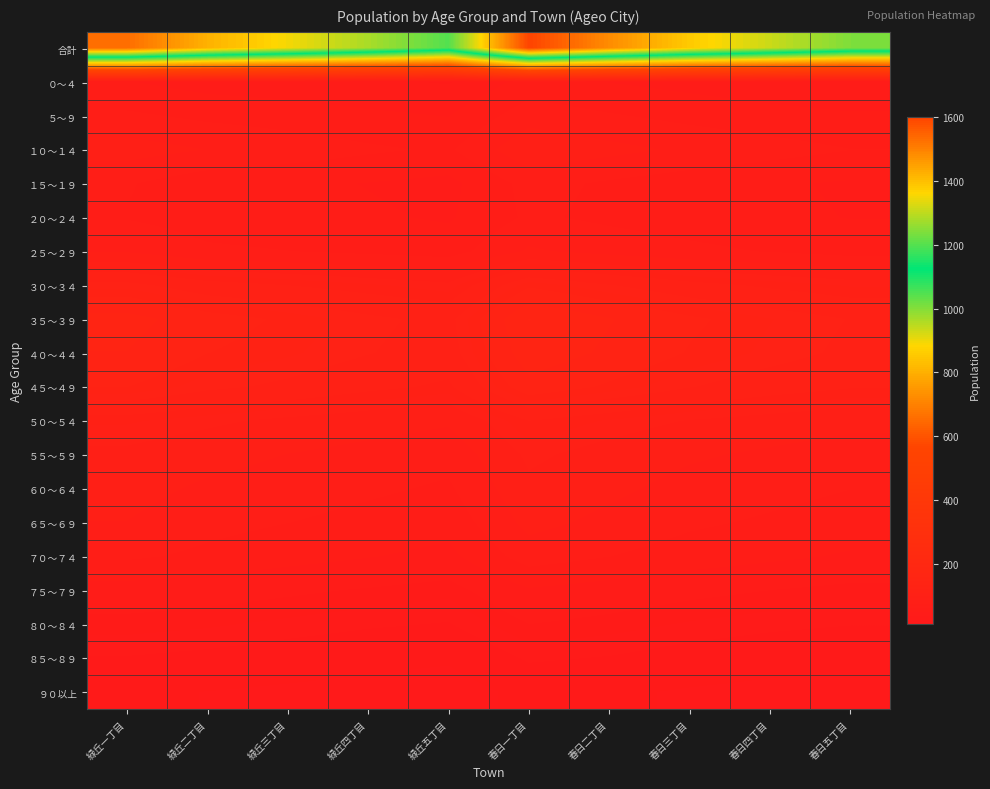

Count the number of data series in this chart.

20